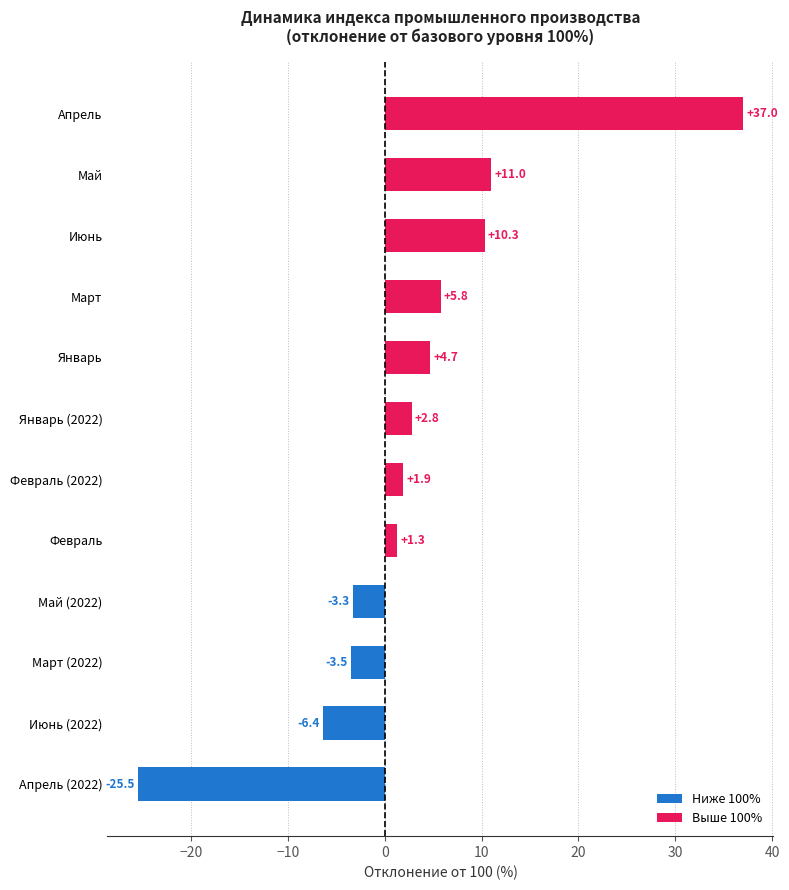

Does the chart contain stacked bars?

No